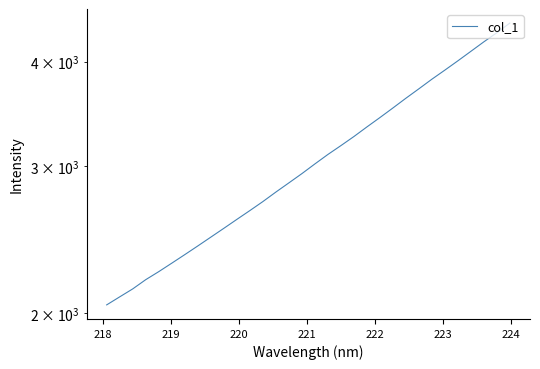

The value at 20 is 5813.1. True or false?

False